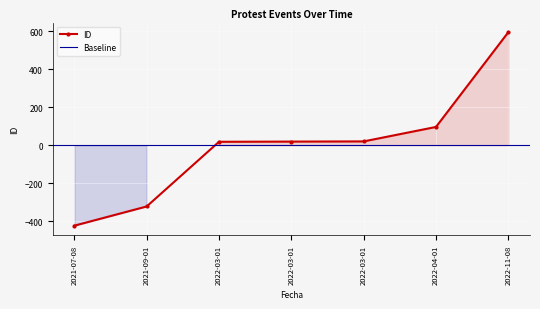

What is the minimum value shown in the chart?

-423.3